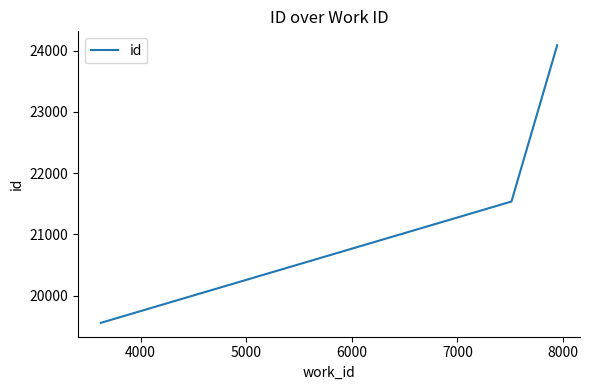

What is the minimum value shown in the chart?

19554